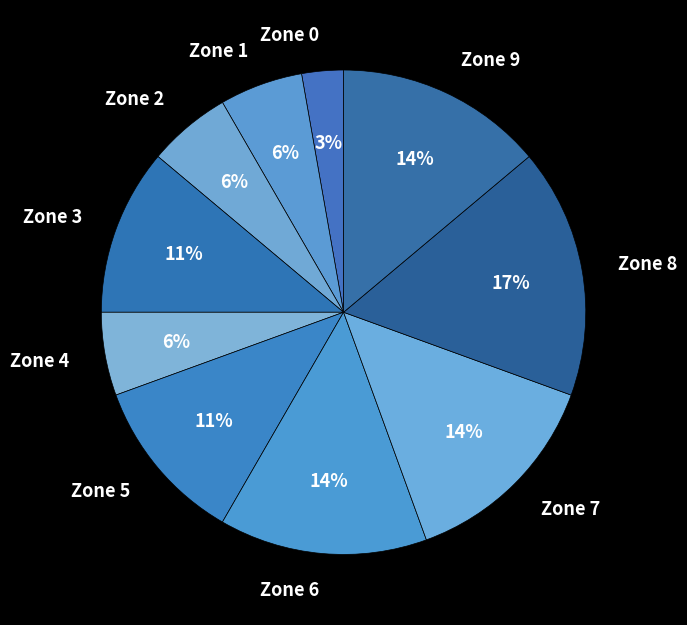

Which slice is the largest?

Zone 8